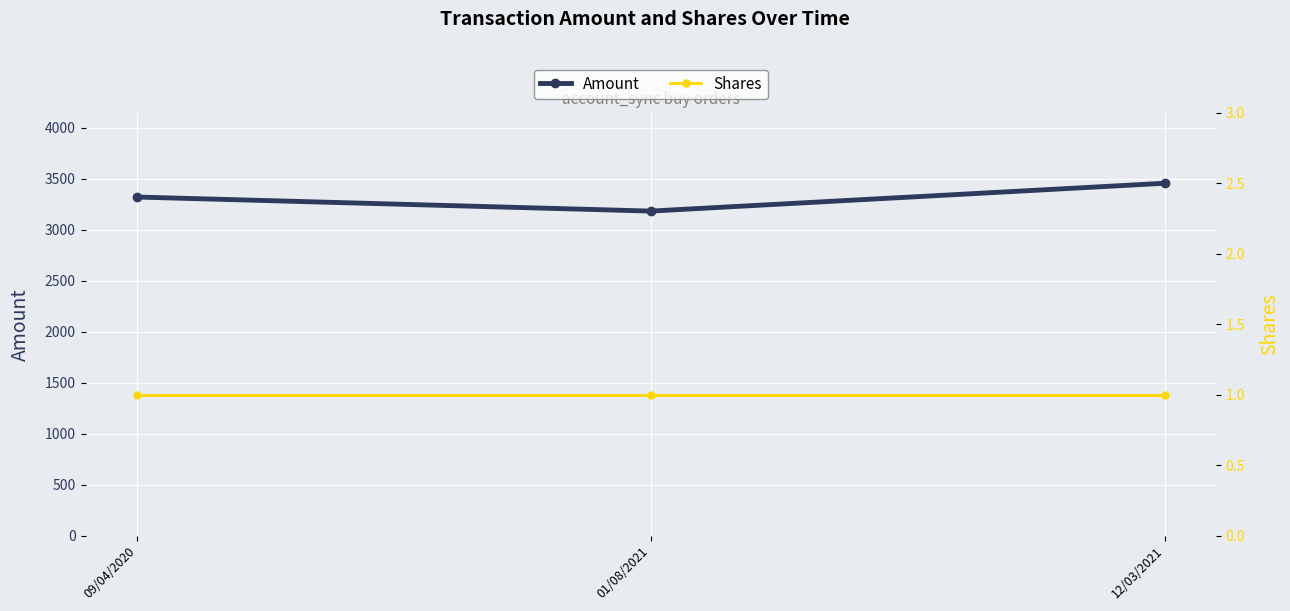

Reading left to right, what are all the values shown in this chart?

Amount: 3320.0	3182.2	3455.0
Shares: 1.0	1.0	1.0